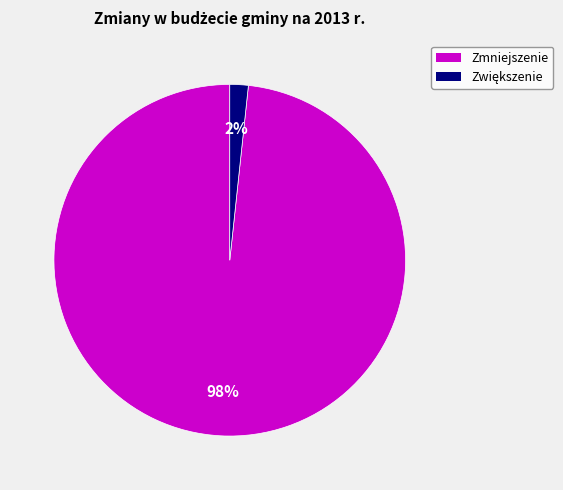

Is it true that Zmniejszenie is 98% of the pie?

True